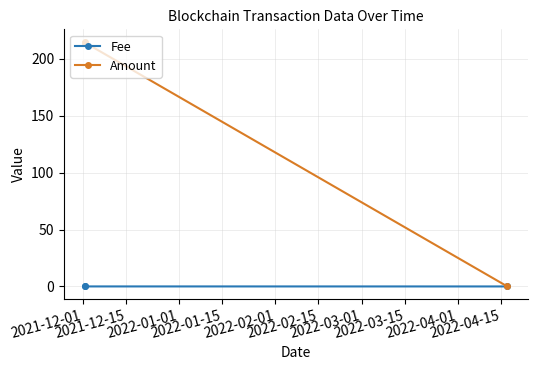

What is the greatest value displayed?

215.1